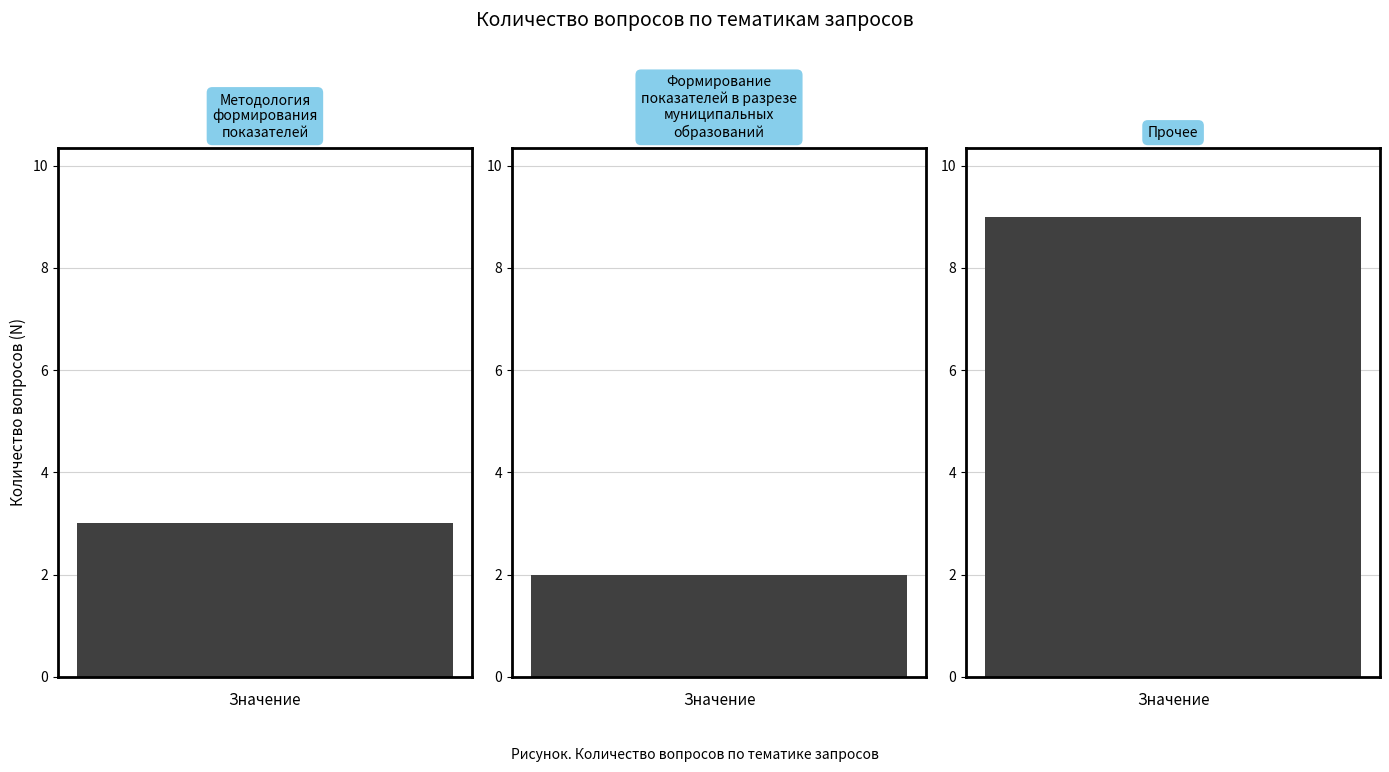

What is the difference between the maximum and minimum values?

7